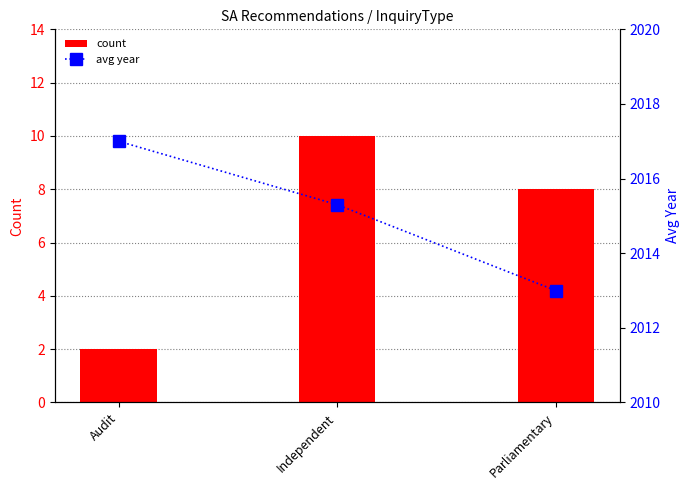

How many values in the count series are below 8?

1